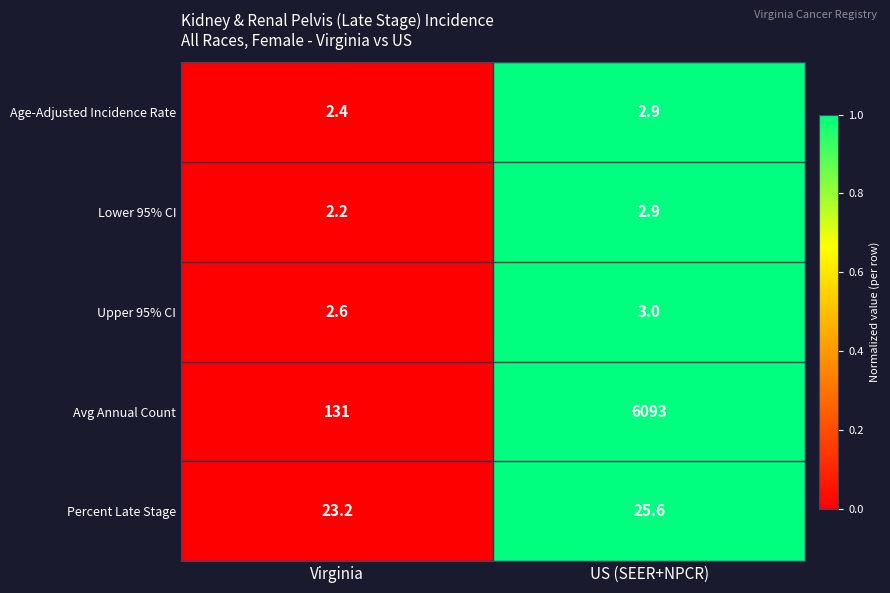

Reading left to right, transcribe all the data shown in this chart.

Age-Adjusted Incidence Rate: 2.4	2.9
Lower 95% CI: 2.2	2.9
Upper 95% CI: 2.6	3.0
Avg Annual Count: 131.0	6093.0
Percent Late Stage: 23.2	25.6